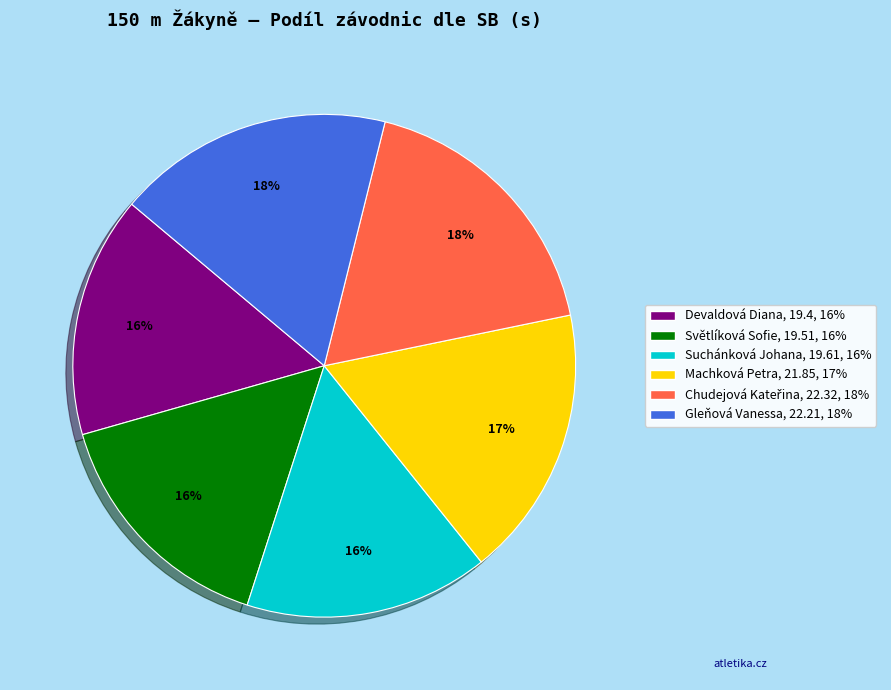

To the nearest percent, what portion does Světlíková Sofie represent?

16%